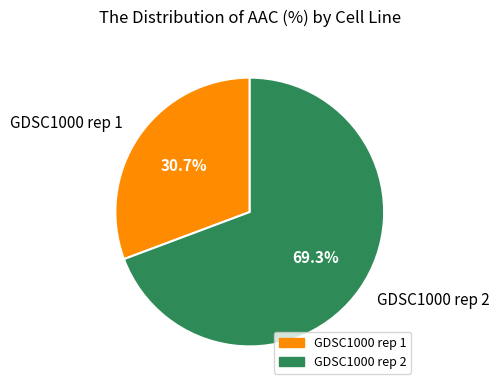

What is the total percentage of GDSC1000 rep 2 and GDSC1000 rep 1?

100.0%